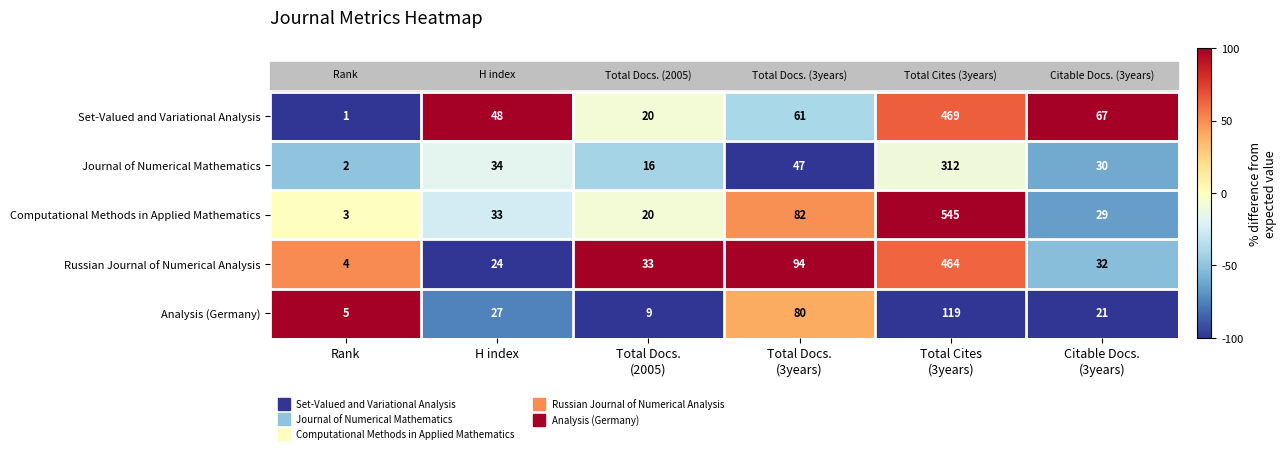

The Set-Valued and Variational Analysis series shows 63 at H index. True or false?

False